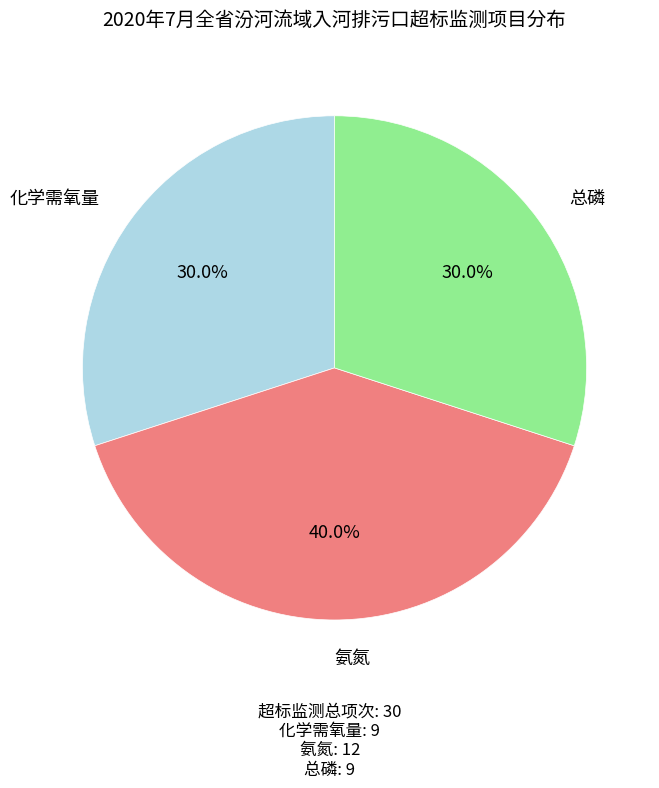

Which category has the biggest portion of the pie?

氨氮